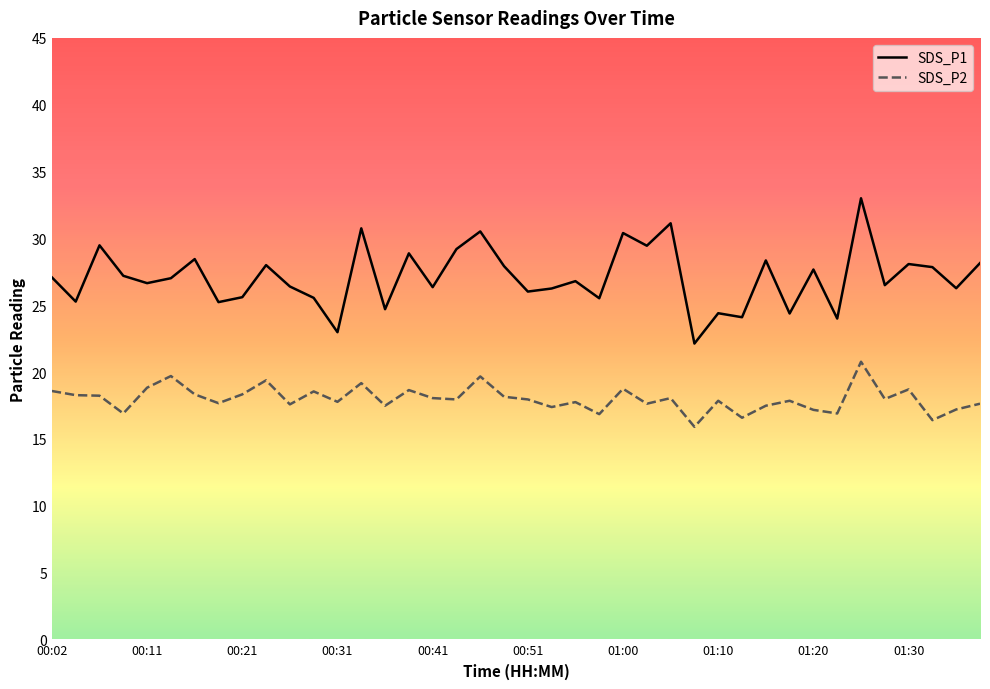

How many categories are shown in the chart?

40